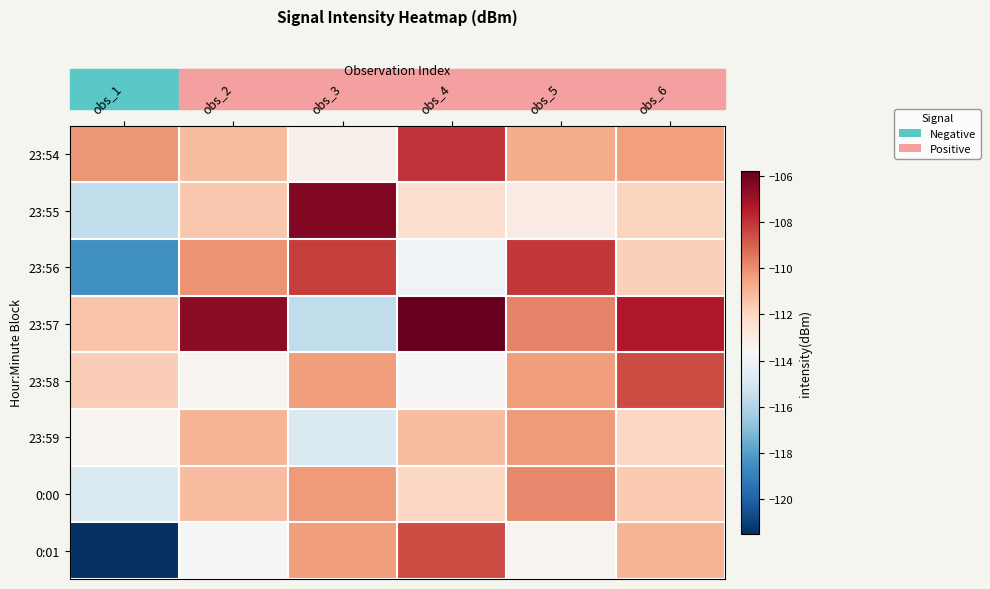

How many categories are shown in the chart?

6